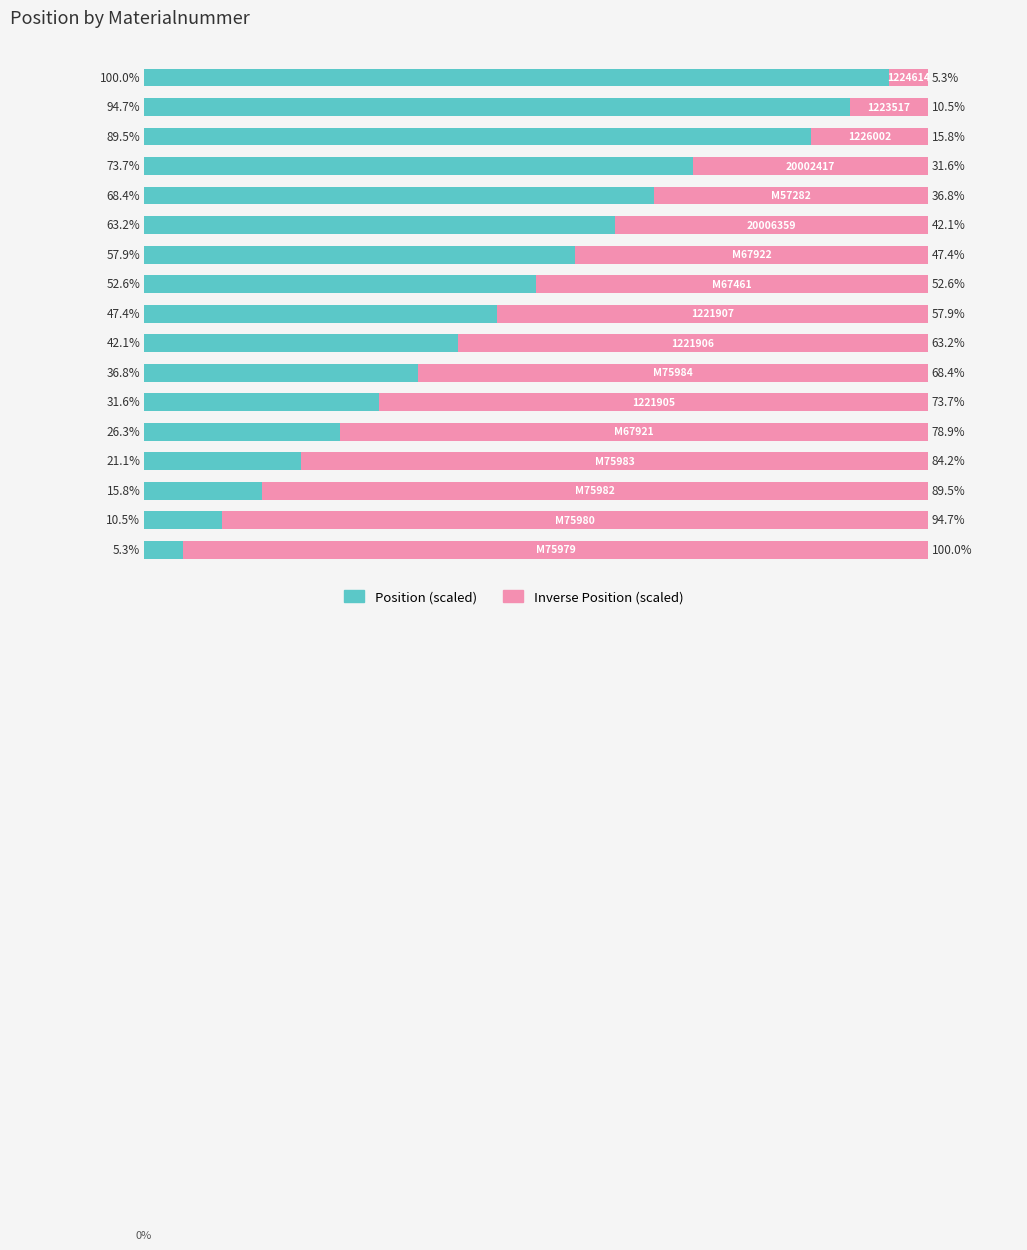

What is the sum of all Inverse Position (scaled) values?

952.6